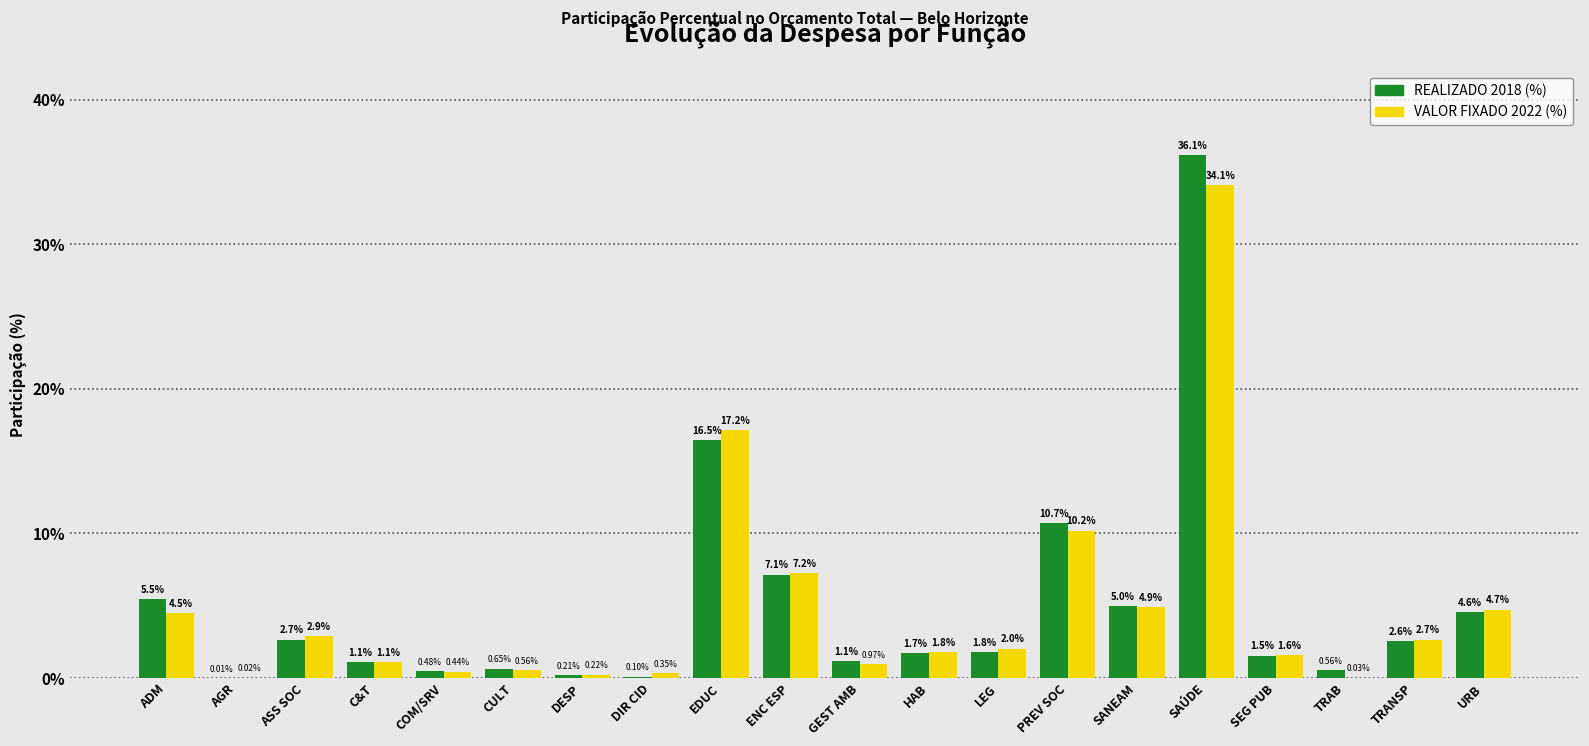

Where does the REALIZADO 2018 (%) series first go above 1?

ADM